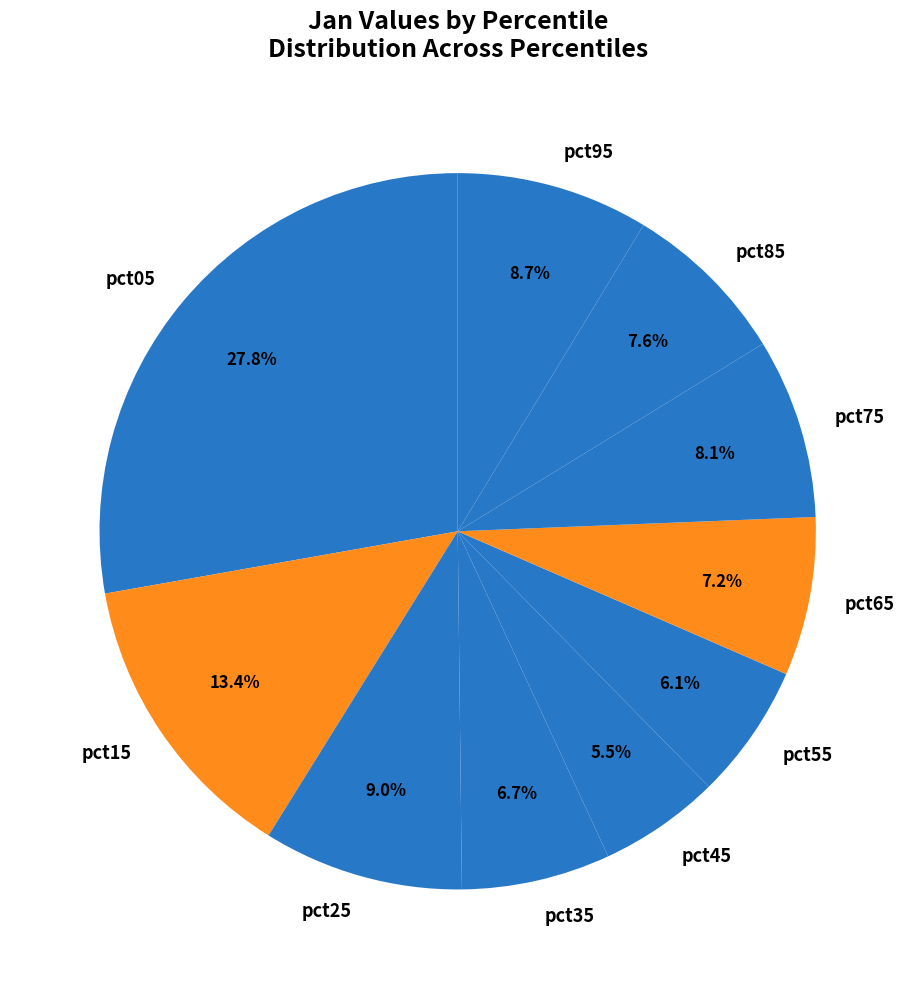

To the nearest percent, what portion does pct75 represent?

8%